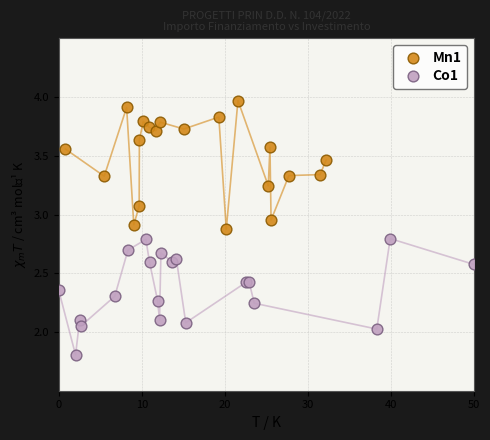

Which series reaches the maximum Y coordinate?

Mn1